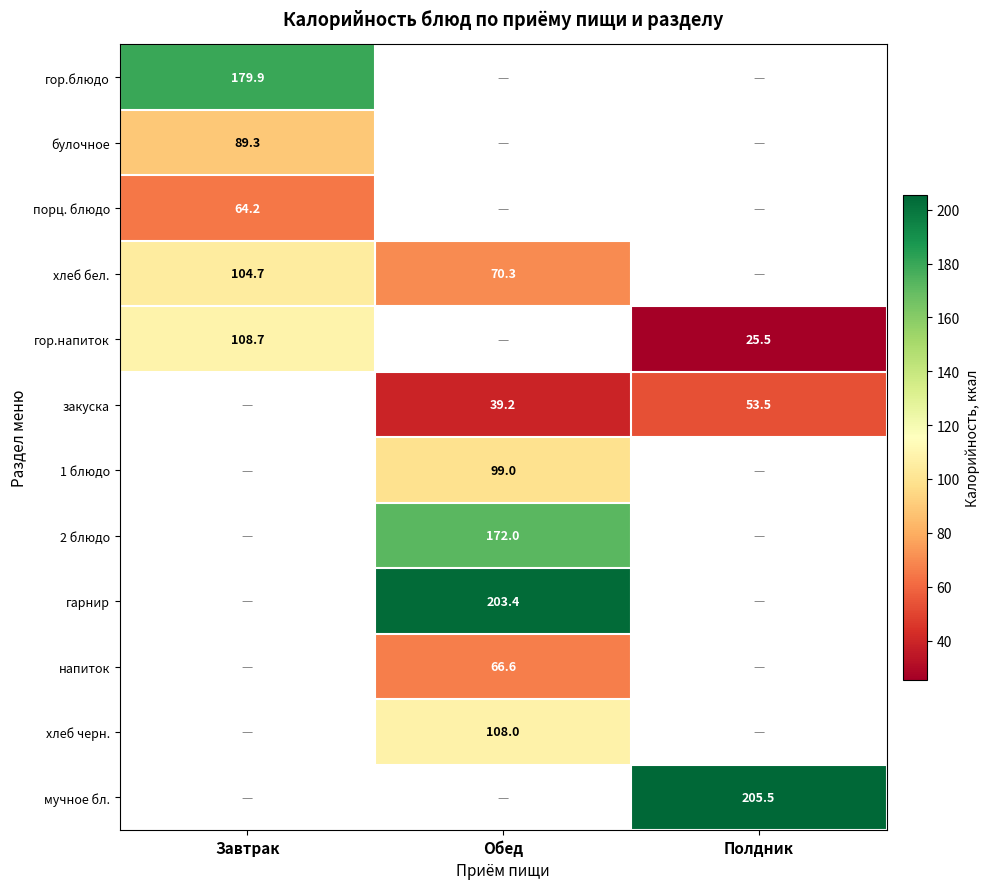

Is the value of хлеб бел. at Завтрак greater than the value of хлеб черн. at Обед?

No